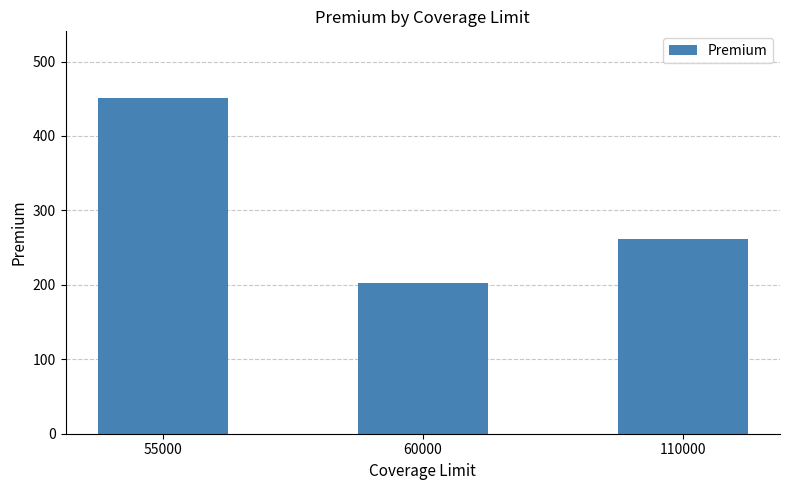

Does the chart contain stacked bars?

No